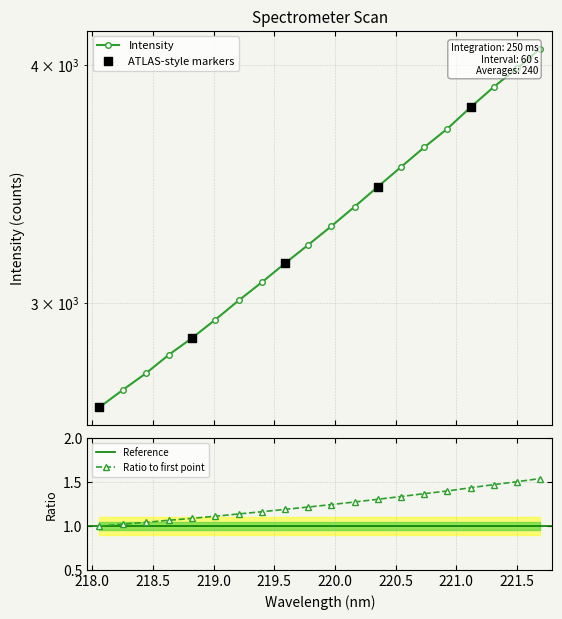

How many values in the Ratio to first point series exceed 1?

19